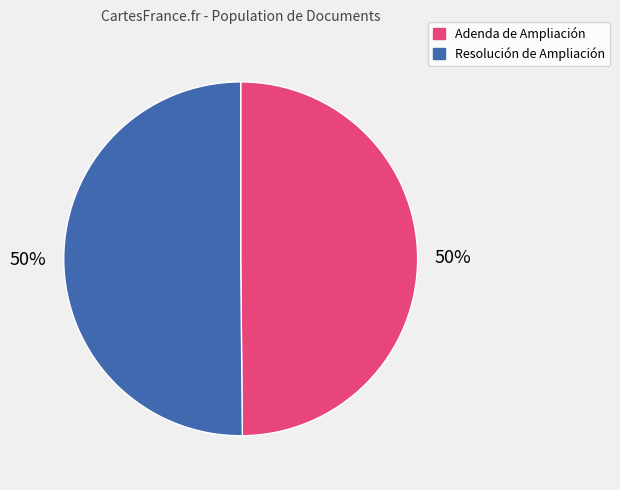

How many segments does this pie chart have?

2